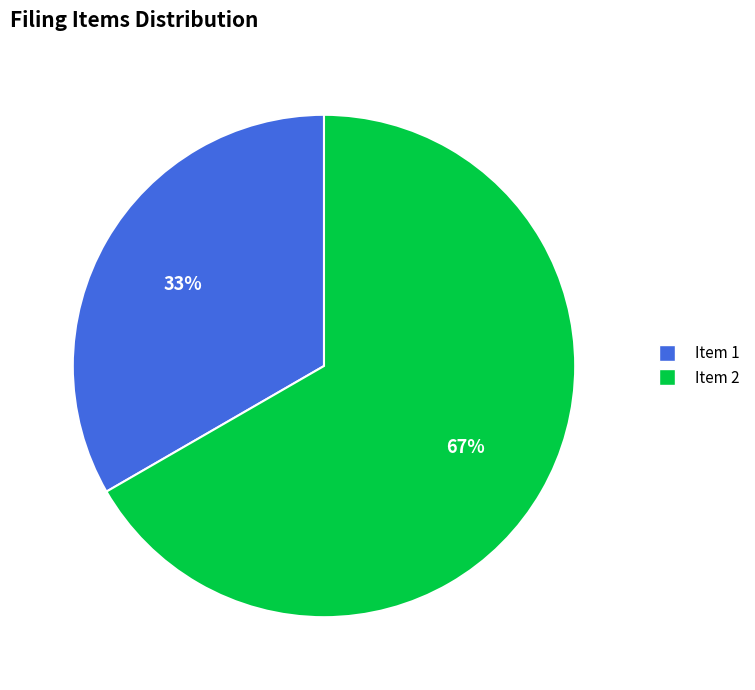

Count the number of slices in the pie.

2